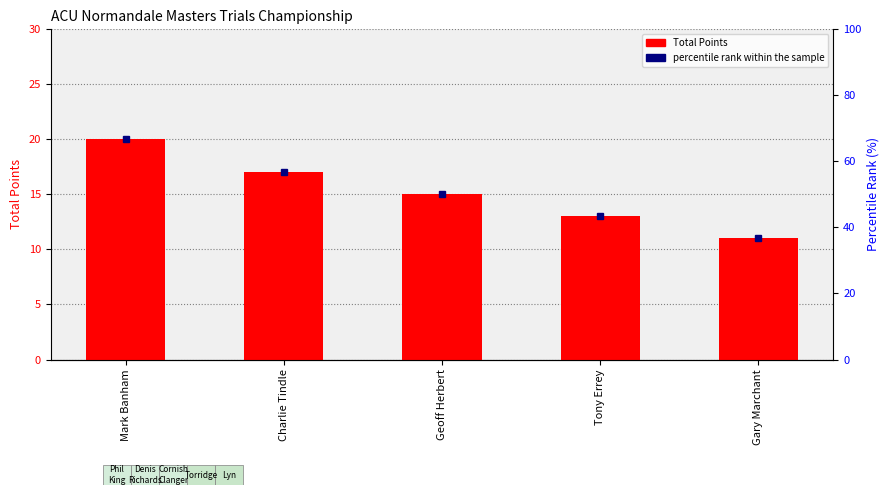

What is the difference between the second highest and minimum values?

6